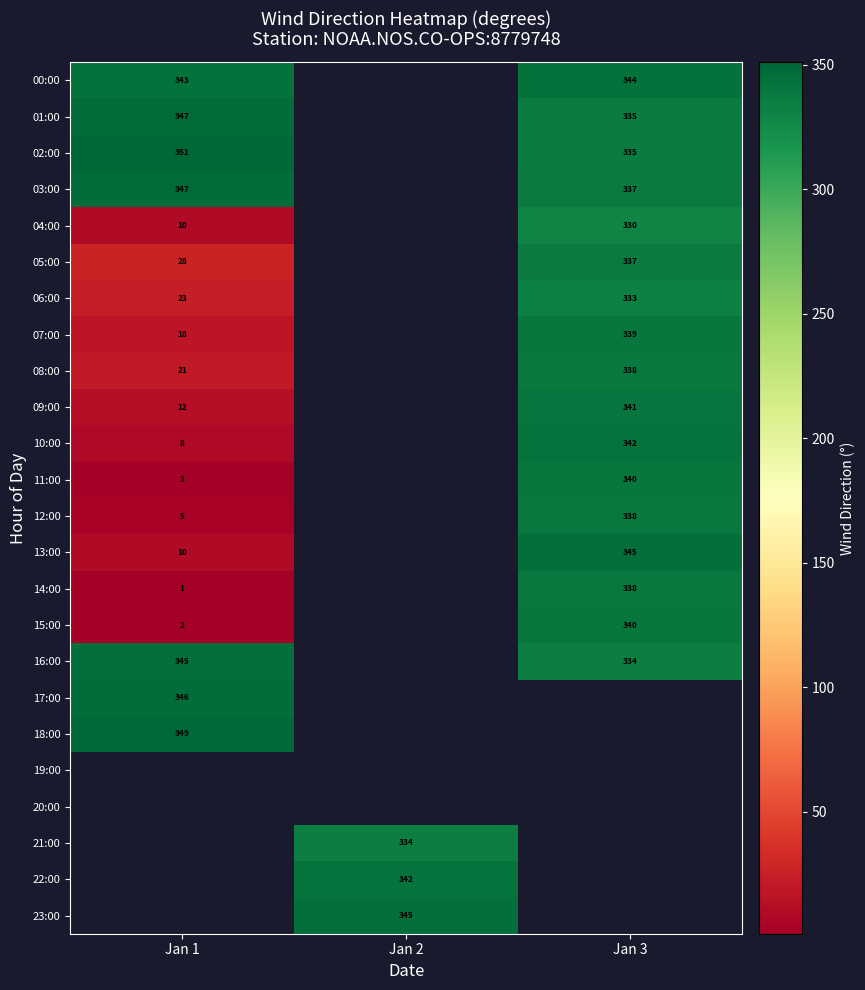

What is the difference between the 11:00 values at Jan 3 and Jan 1?

337